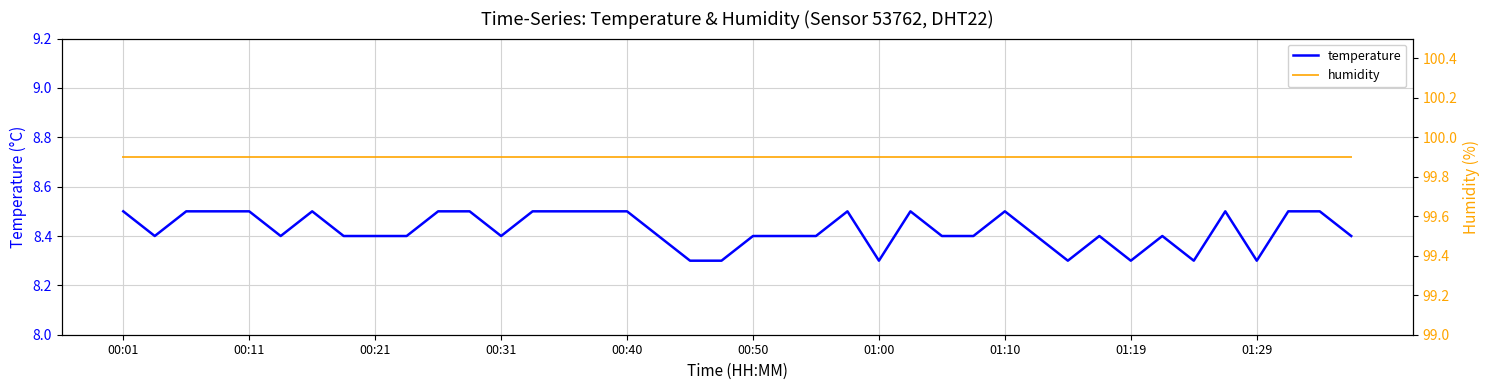

What is the sum of all temperature values?

337.0